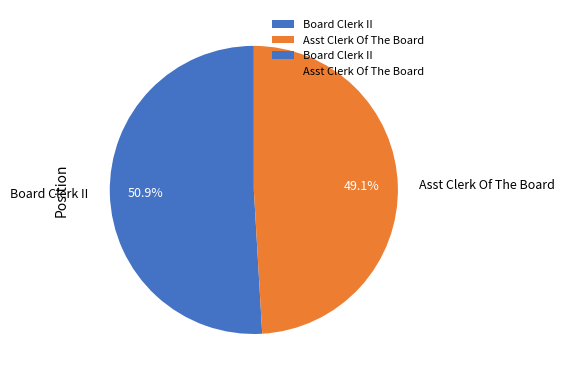

What is the total percentage of Board Clerk II and Asst Clerk Of The Board?

100.0%